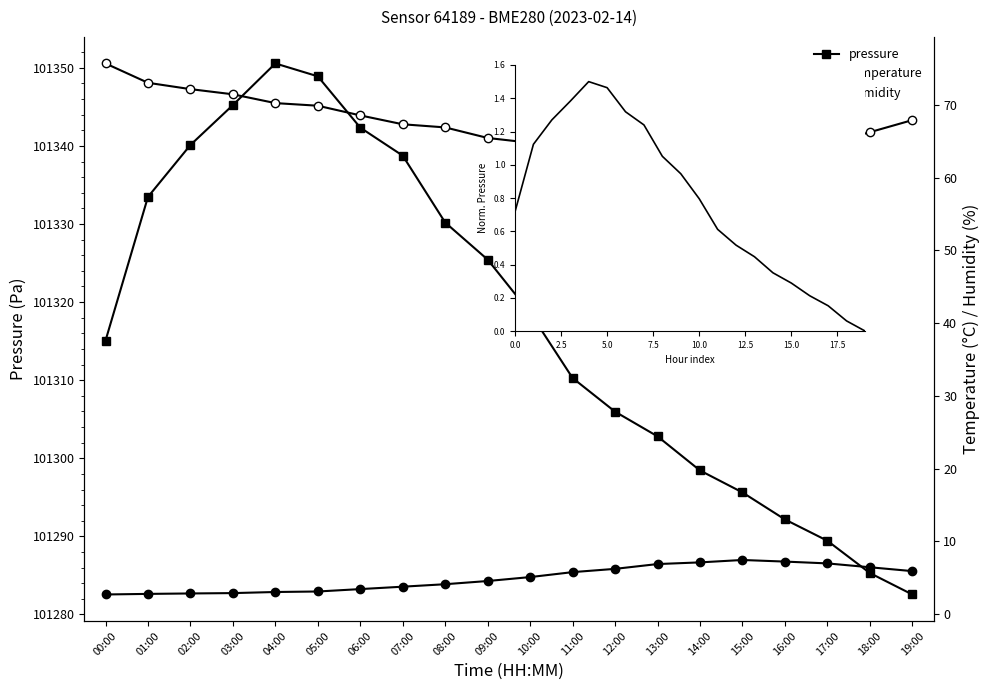

How many lines are shown in the chart?

3